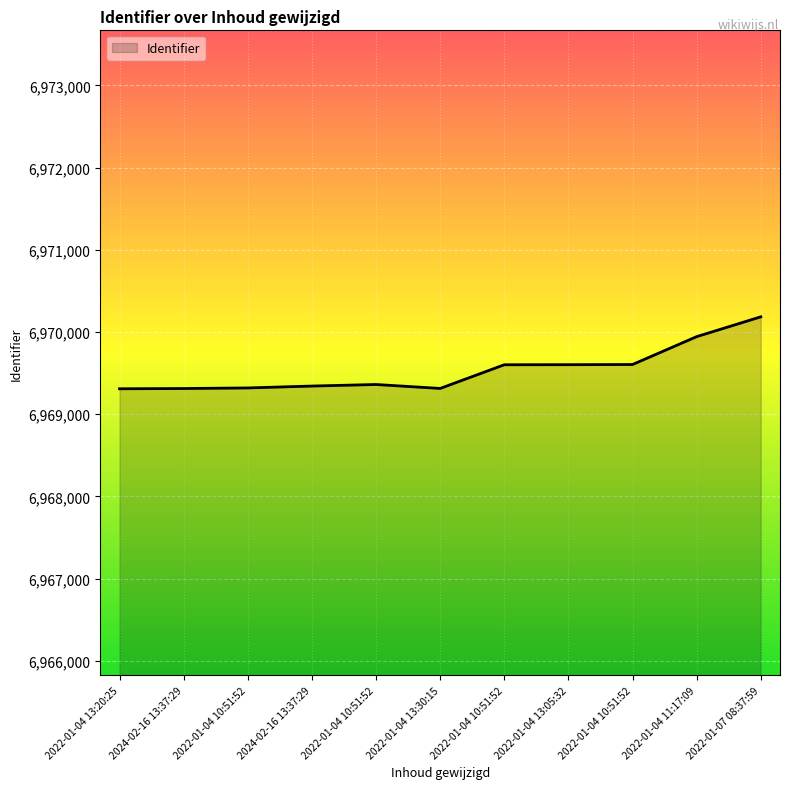

How many lines are shown in the chart?

1